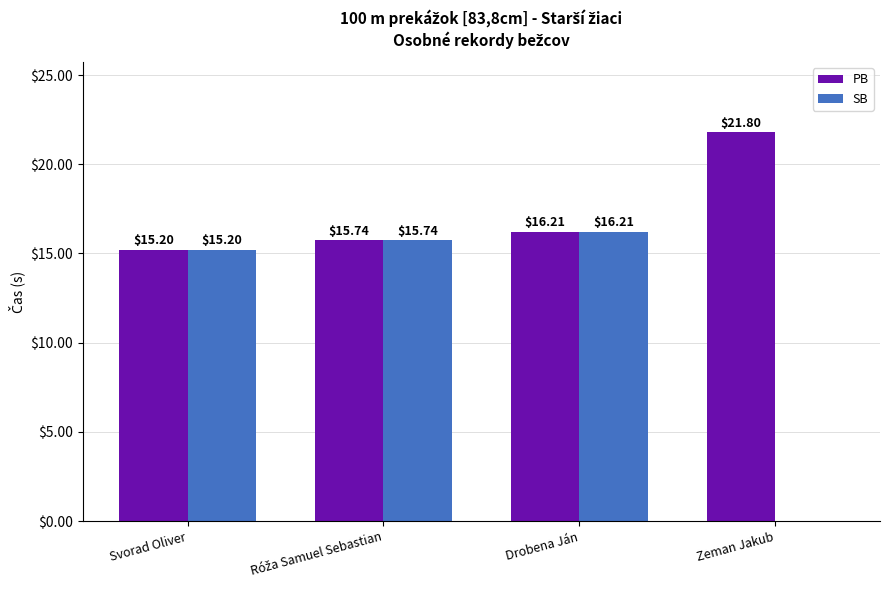

Is it true that PB equals 23.3 at Drobena Ján?

False